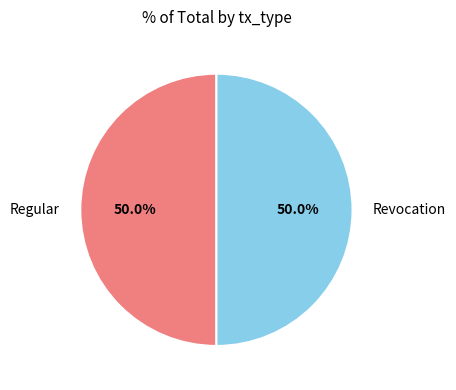

Approximately how many times larger is the value at Regular compared to Revocation?

1.0